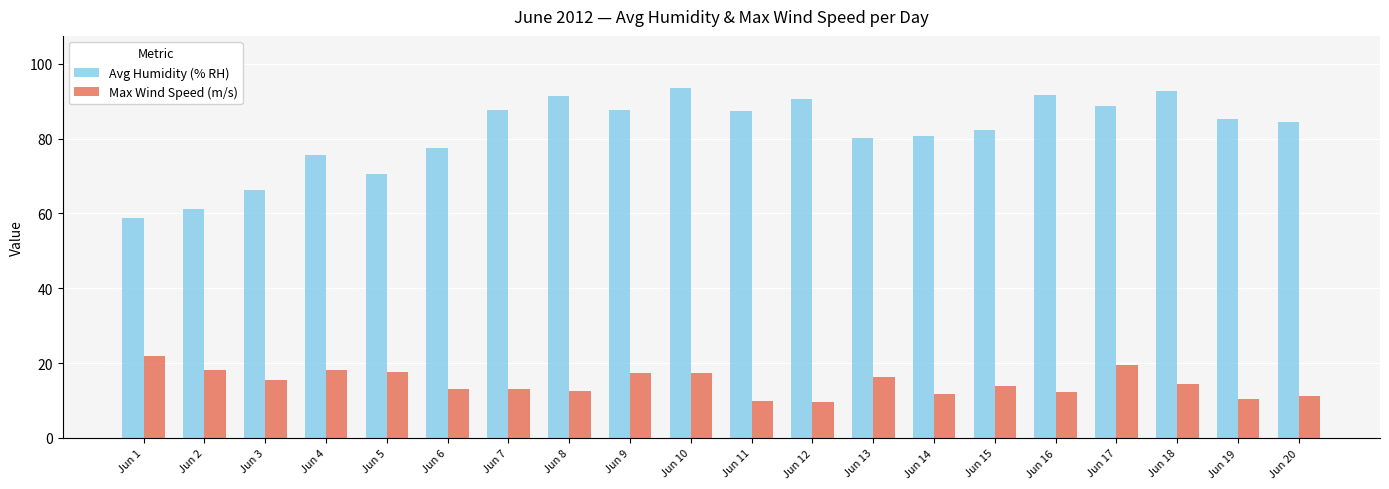

What is the greatest value displayed?

93.4